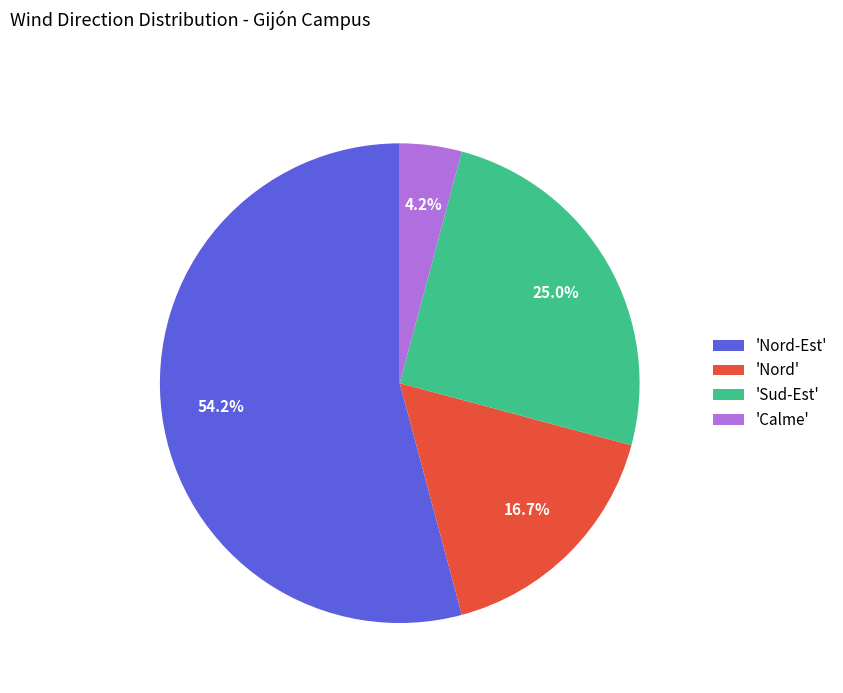

Is 'Calme' the majority of the pie?

No